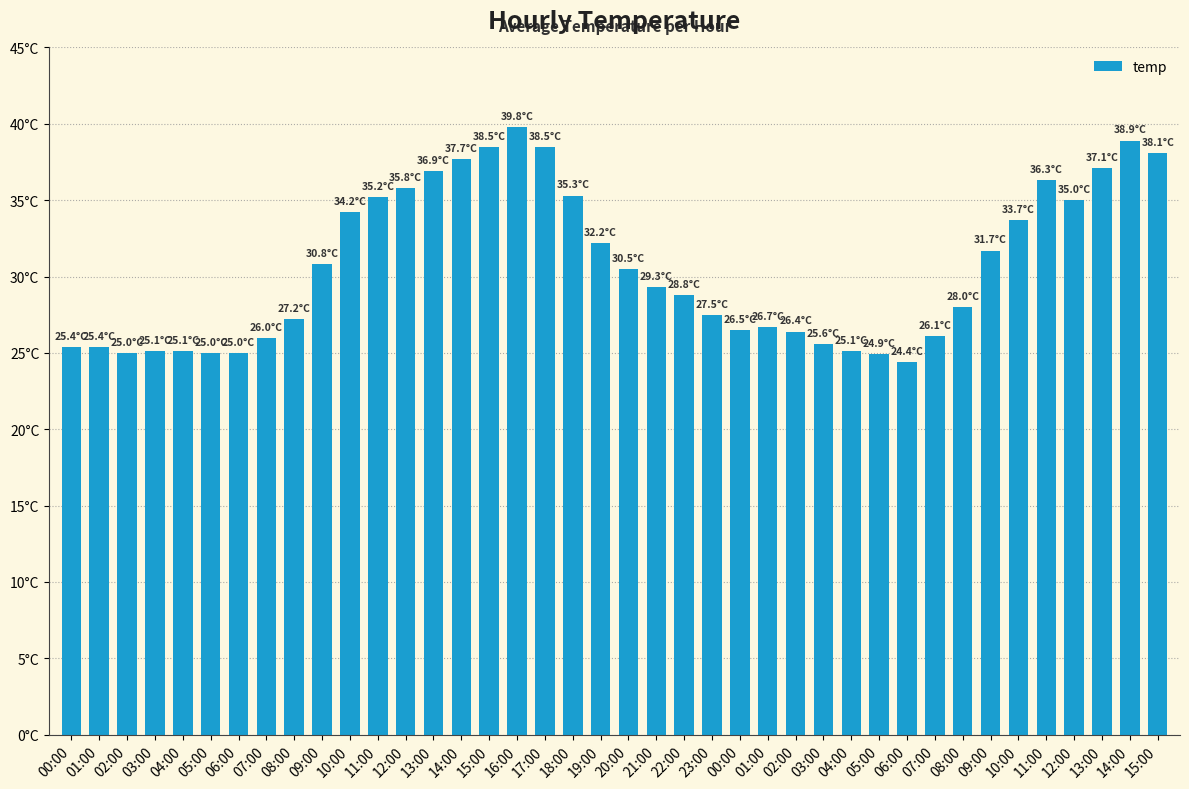

What is the difference between the maximum and minimum values?

15.4